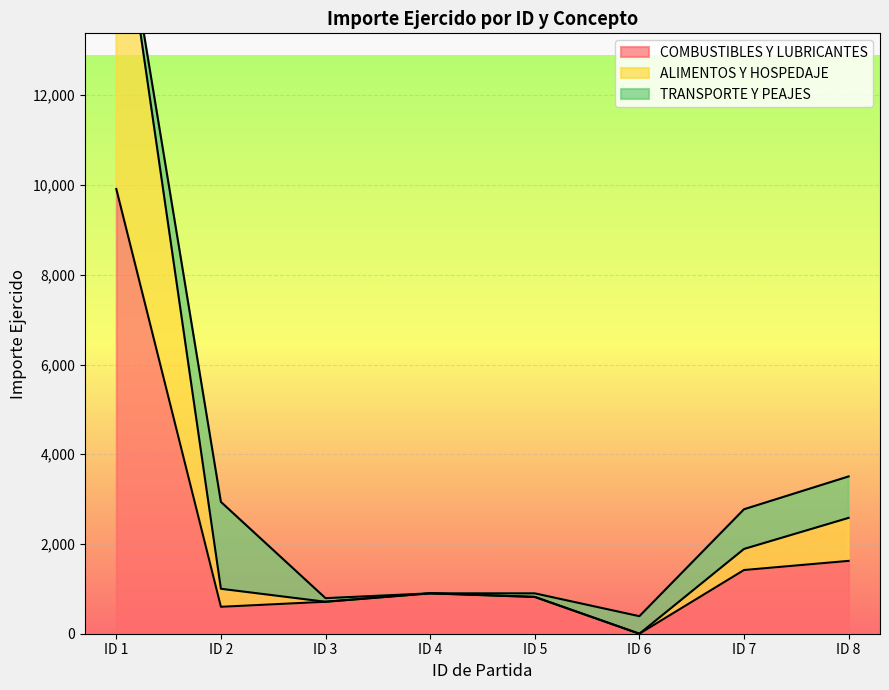

What is the average value of the ALIMENTOS Y HOSPEDAJE series?

3127.9